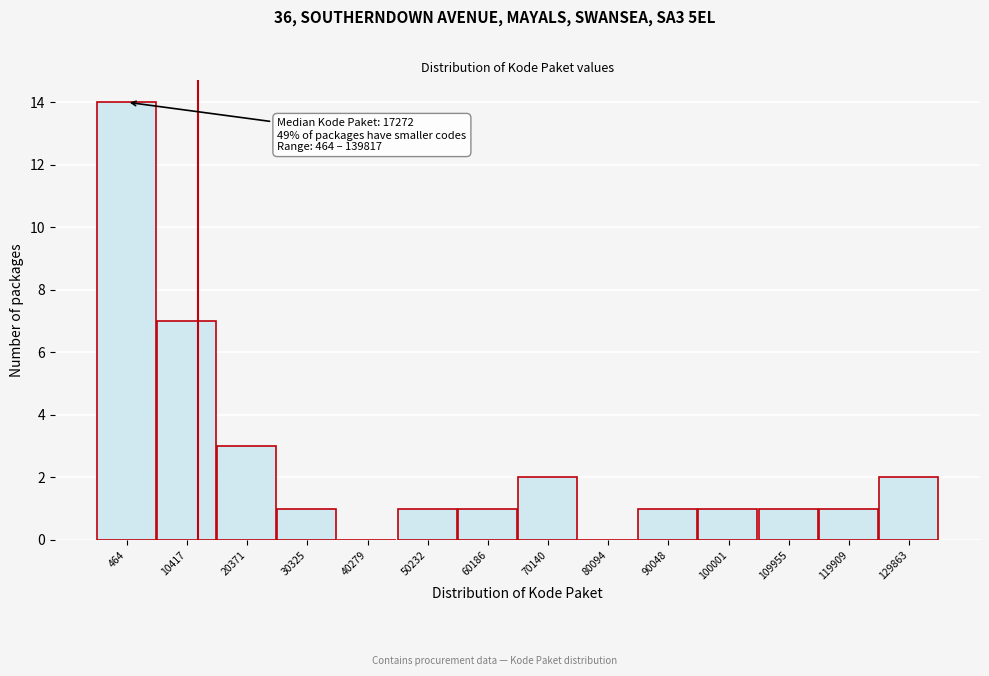

Reading left to right, what are all the values shown in this chart?

464=14	10417=7	20371=3	30325=1	40279=0	50232=1	60186=1	70140=2	80094=0	90048=1	100001=1	109955=1	119909=1	129863=2